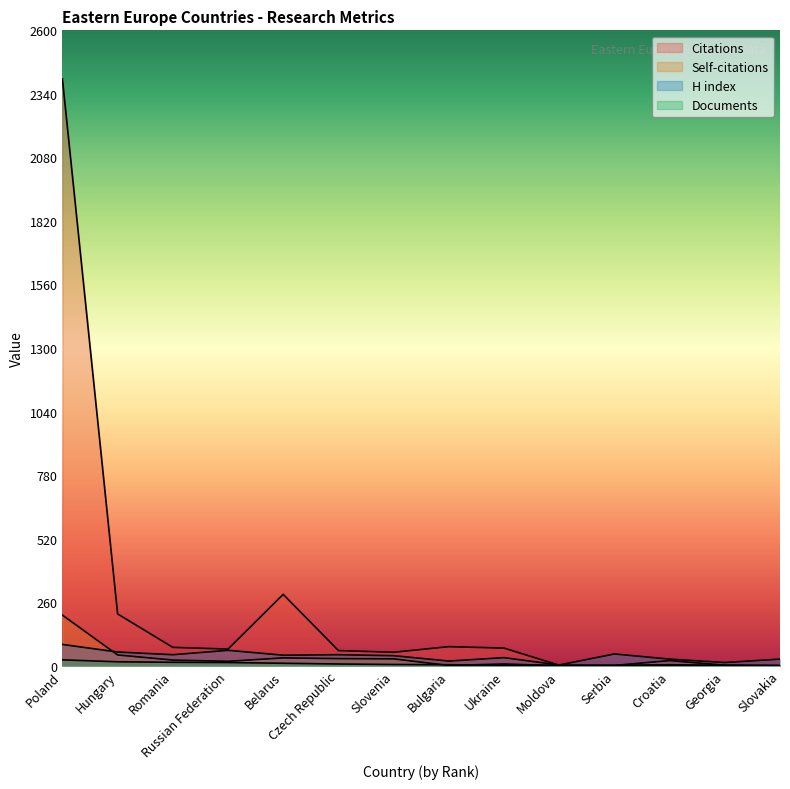

Count the number of data series in this chart.

4